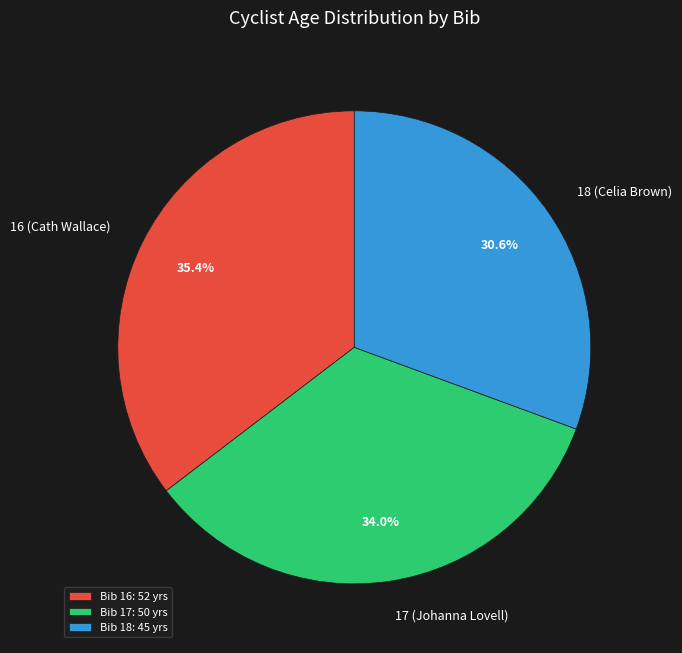

To the nearest percent, what portion does 16 (Cath Wallace) represent?

35%